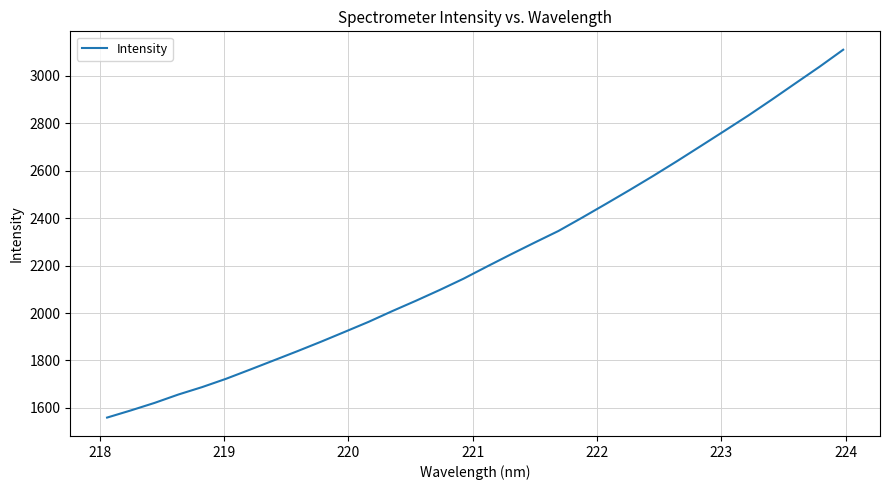

Reading left to right, what are all the values shown in this chart?

1559.2	1589.4	1621.2	1656.4	1687.7	1722.5	1760.8	1799.7	1838.8	1878.9	1920.5	1962.5	2008.0	2051.8	2097.2	2144.6	2196.5	2247.4	2297.1	2345.8	2402.2	2459.9	2518.5	2578.4	2640.4	2704.0	2768.0	2832.4	2900.0	2969.1	3037.8	3109.7